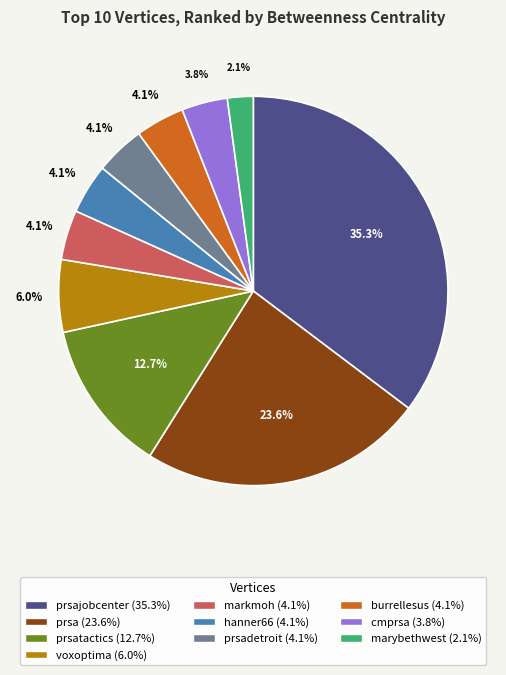

Is there any slice that represents more than half of the pie?

No